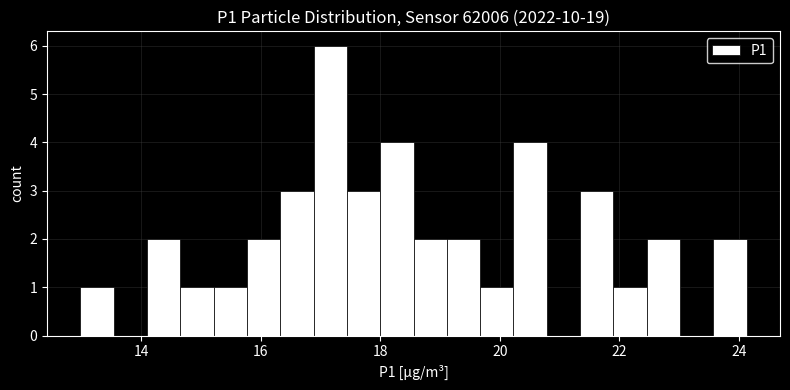

Around what value on the x-axis is the tallest bar? Give the approximate position of its centre, as read against the axis.

17.2